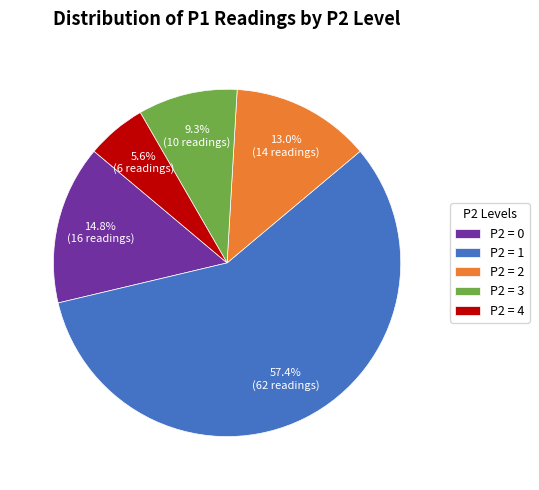

Between P2 = 0 and P2 = 1, which is larger?

P2 = 1